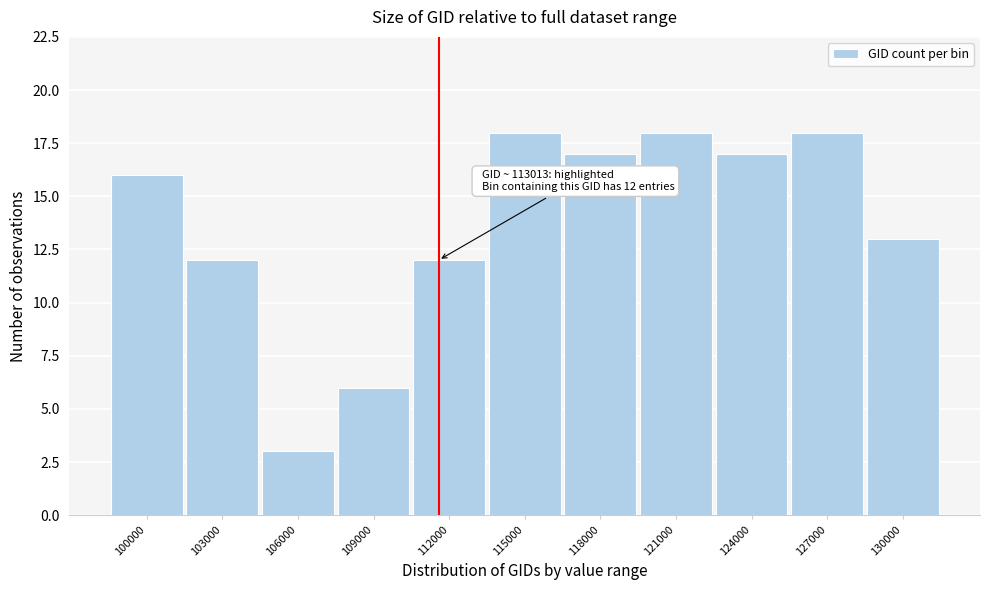

Reading left to right, list all the values displayed in this chart.

100000=16	103000=12	106000=3	109000=6	112000=12	115000=18	118000=17	121000=18	124000=17	127000=18	130000=13